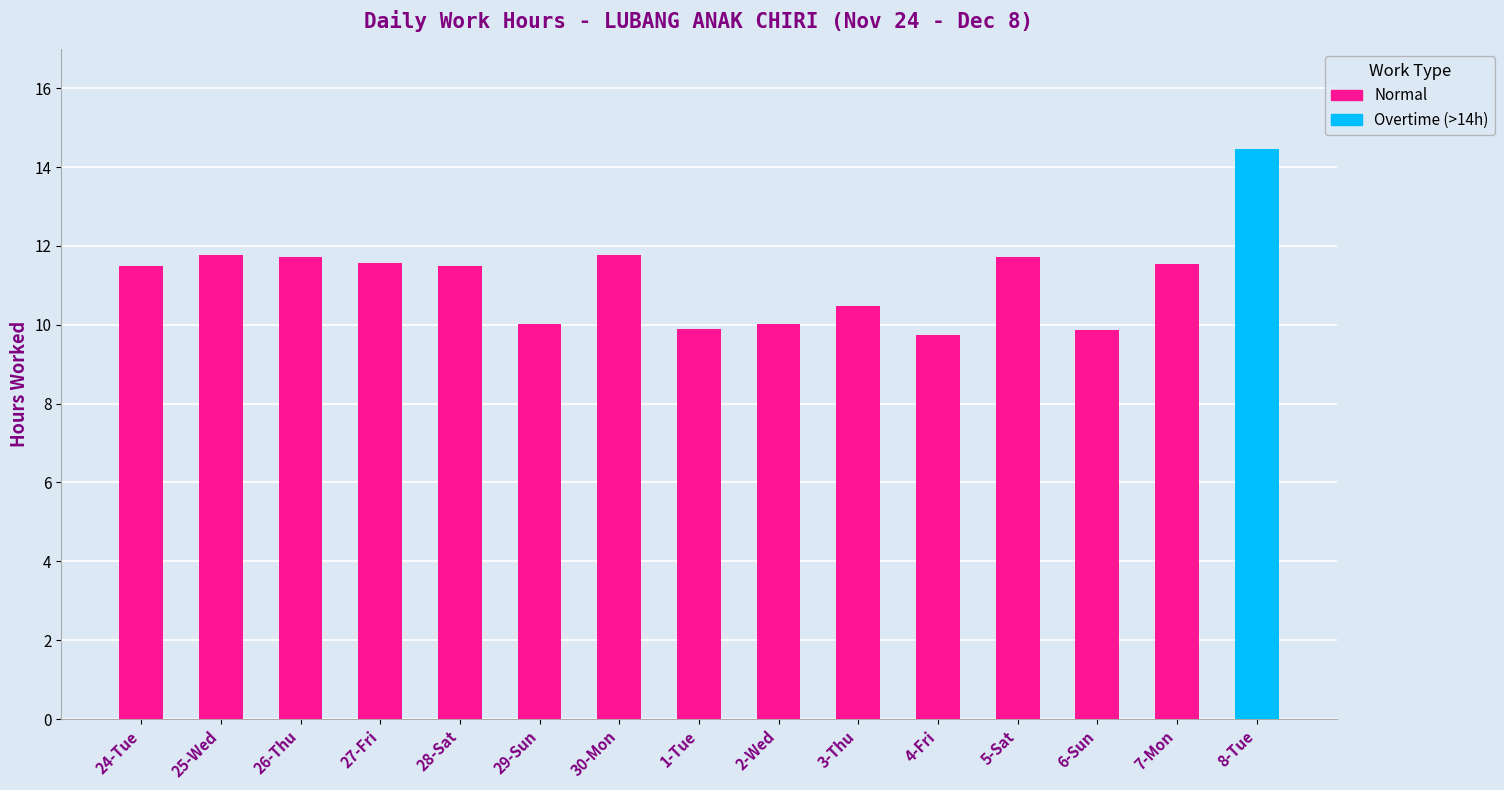

What is the sum of all values?

167.6